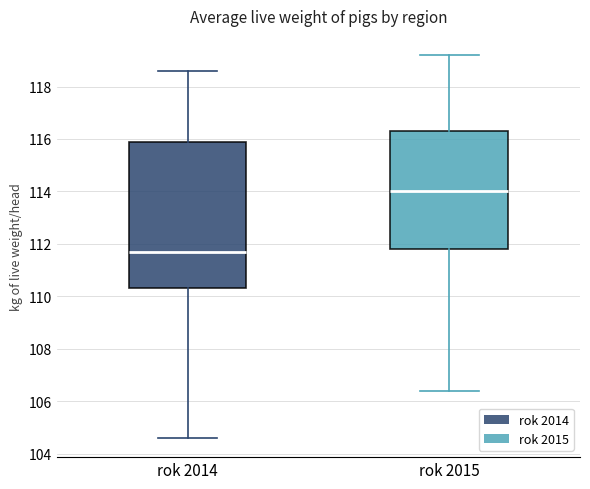

Comparing the boxes themselves (not the whiskers), which one is the tallest?

rok 2014